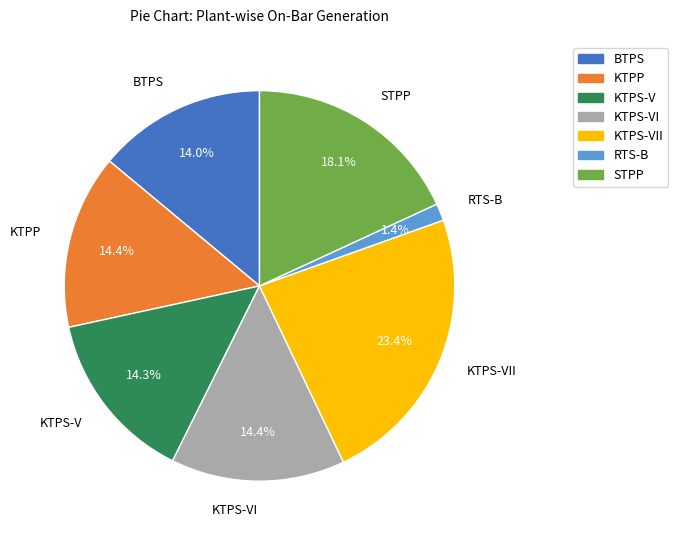

To the nearest percent, what is the difference between the largest and smallest slice percentages?

22%